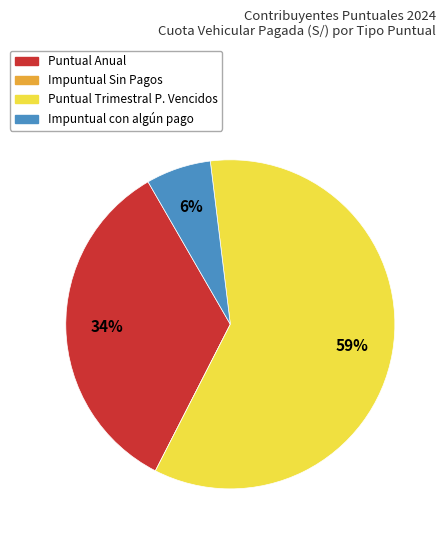

Does any single category account for the majority?

Yes